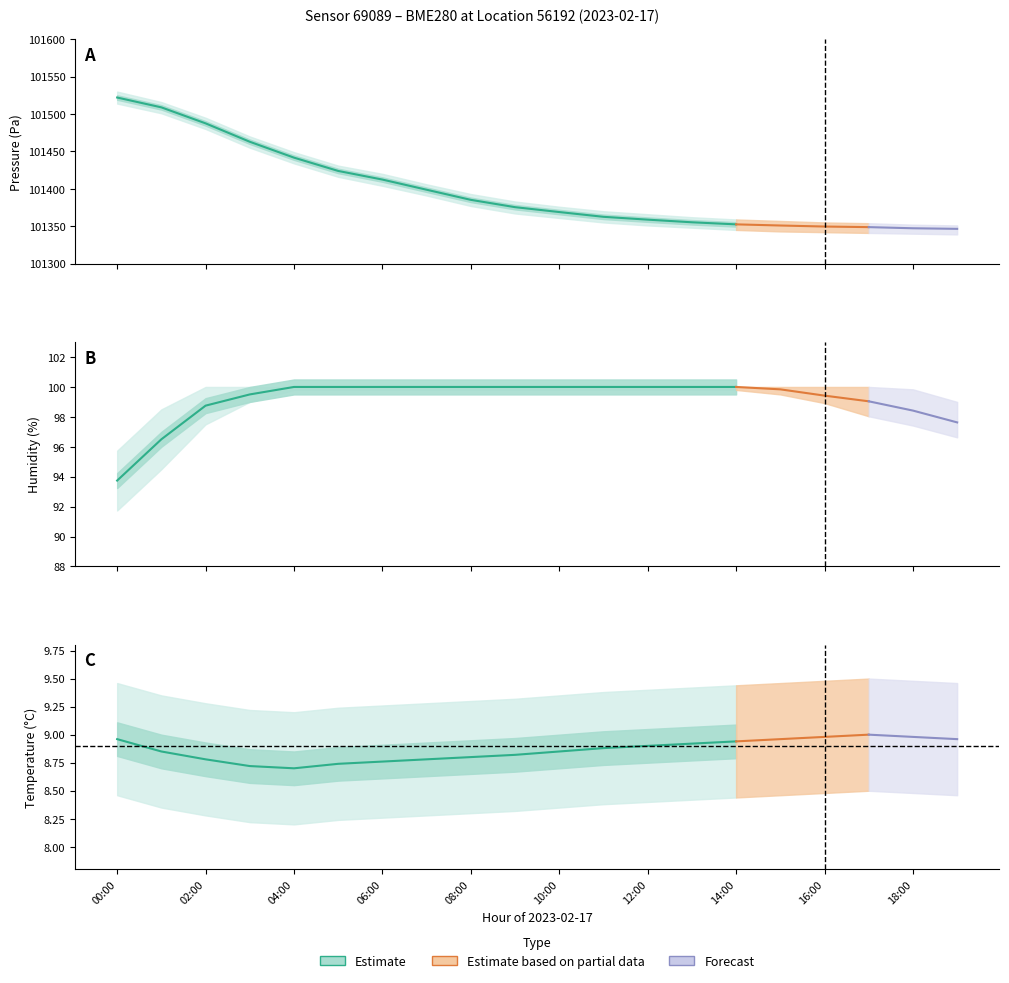

Does the chart have visible grid lines?

No